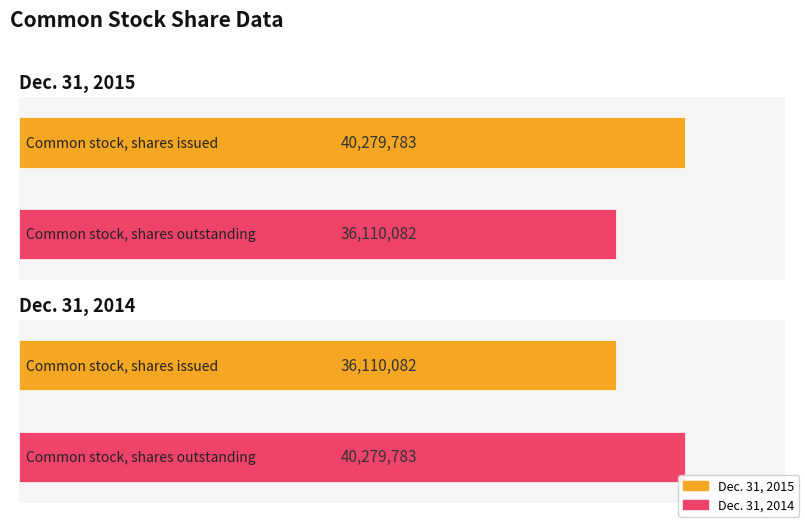

Does the chart contain stacked bars?

No